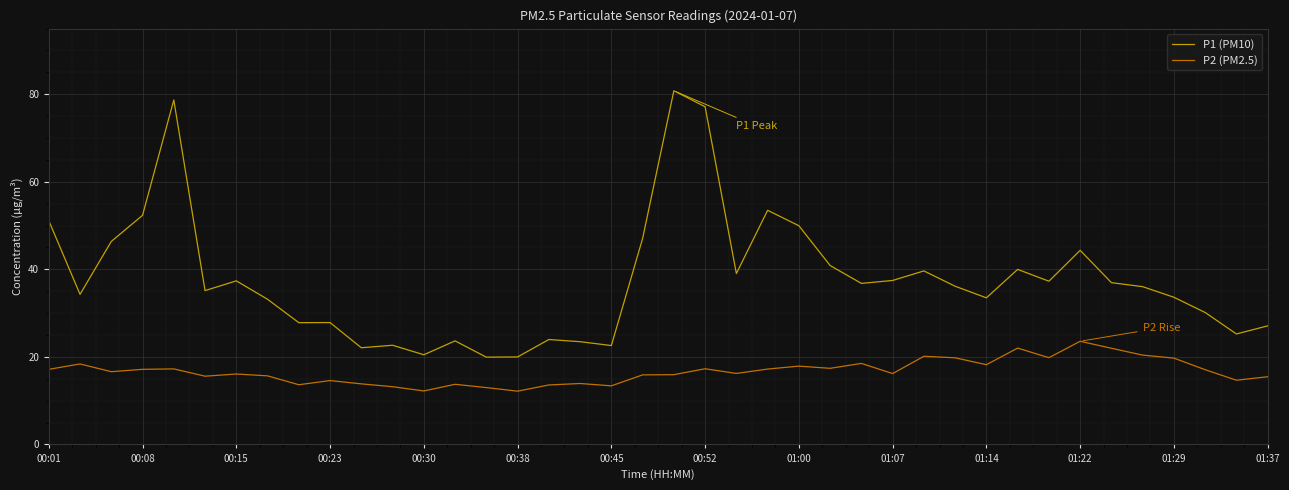

True or false: P1 (PM10) has more than 2 points higher than both neighbors.

True